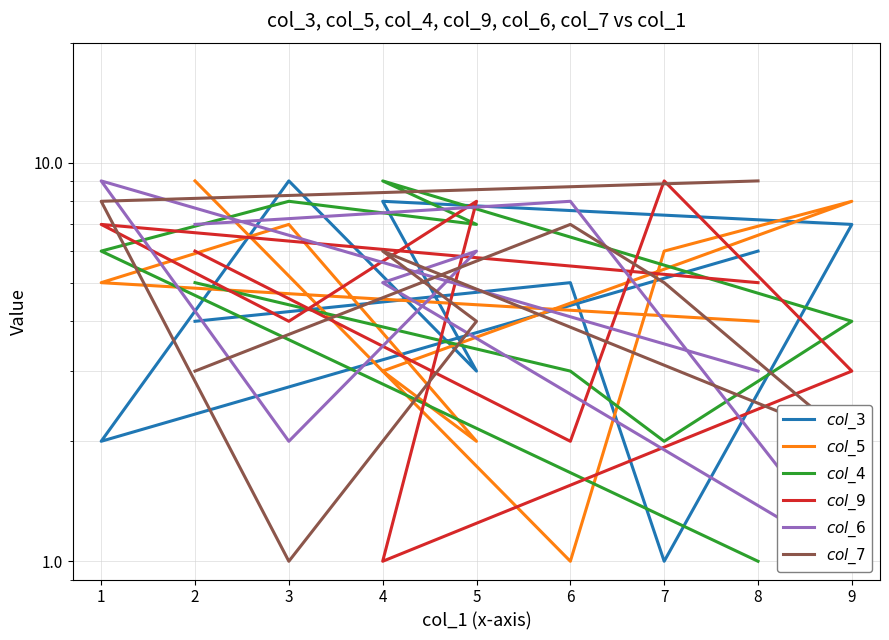

Reading left to right, transcribe all the data shown in this chart.

$col\_3$: 6	2	9	3	8	7	1	5	4
$col\_5$: 4	5	7	2	3	8	6	1	9
$col\_4$: 1	6	8	7	9	4	2	3	5
$col\_9$: 5	7	4	8	1	3	9	2	6
$col\_6$: 3	9	2	6	5	1	4	8	7
$col\_7$: 9	8	1	4	6	2	5	7	3